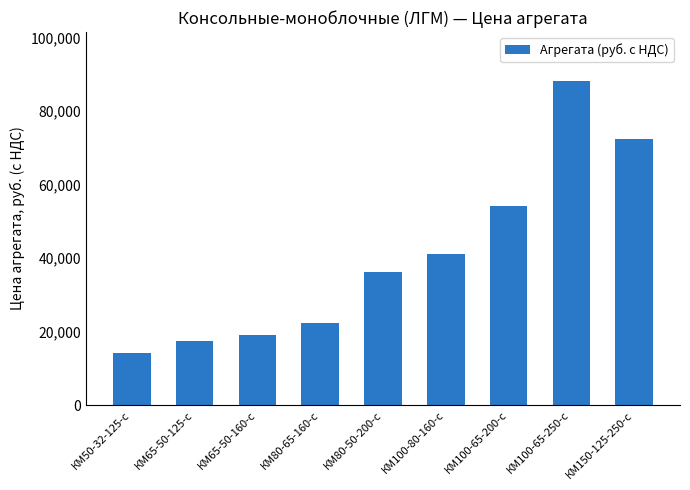

Where does the data first go above 36296?

КМ80-50-200-с